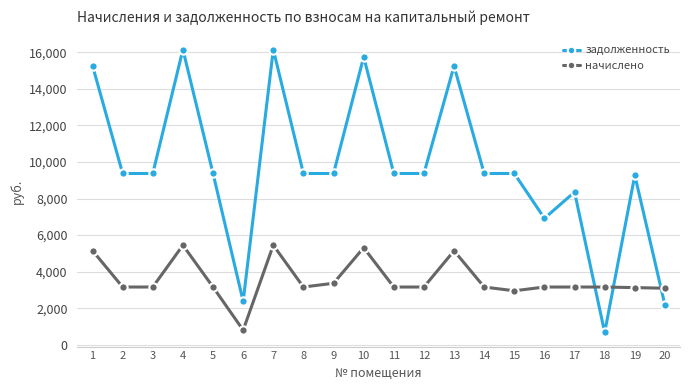

What is the difference between the highest and lowest values at 3?

6207.4